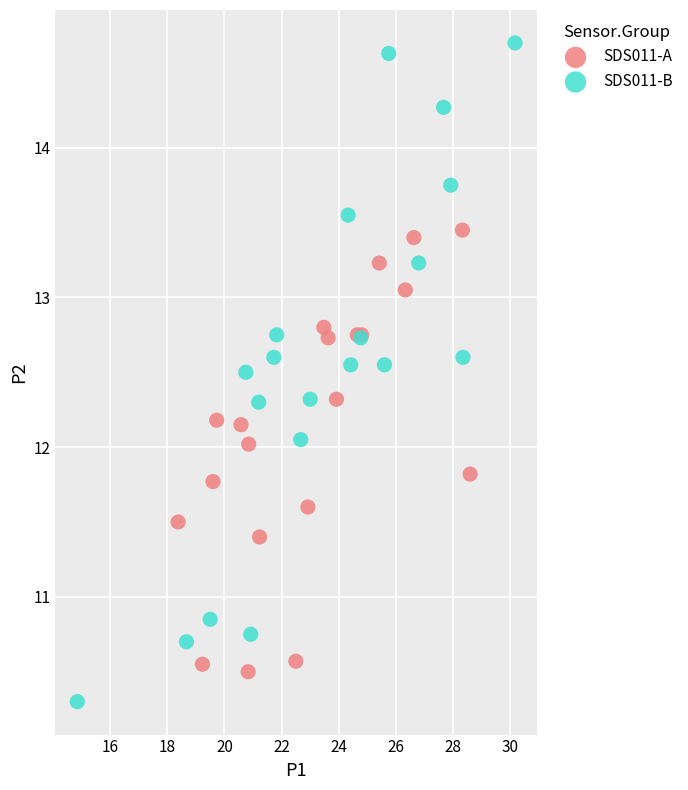

Which series contains the lowest Y value?

SDS011-B